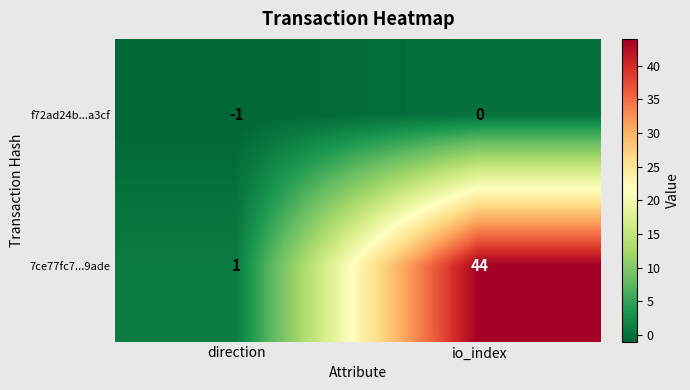

The 7ce77fc7...9ade series shows 44 at io_index. True or false?

True